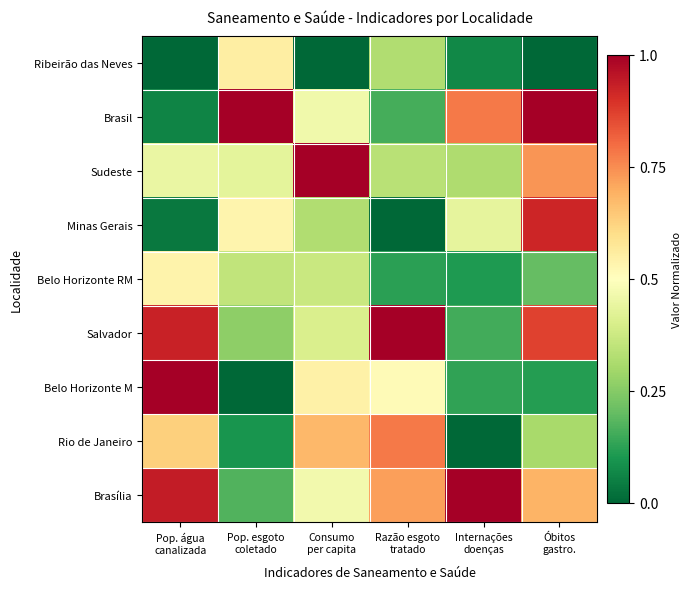

What is the greatest value displayed?

1.0